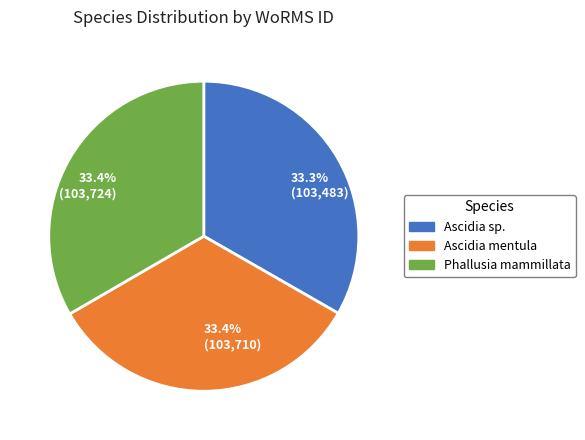

The Ascidia sp. slice represents 33% of the pie. True or false?

True